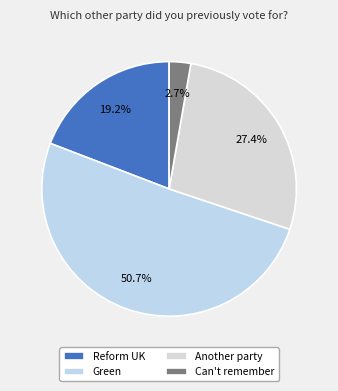

To the nearest percent, what portion does Can't remember represent?

3%